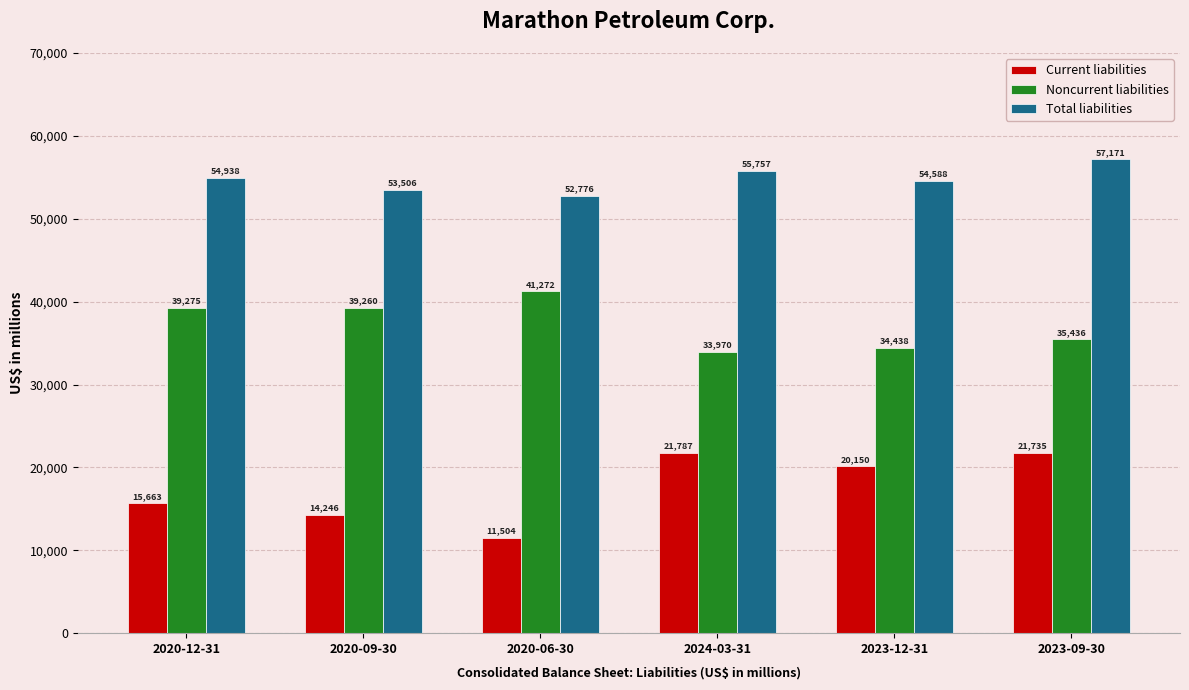

What is the maximum value shown in the chart?

57171